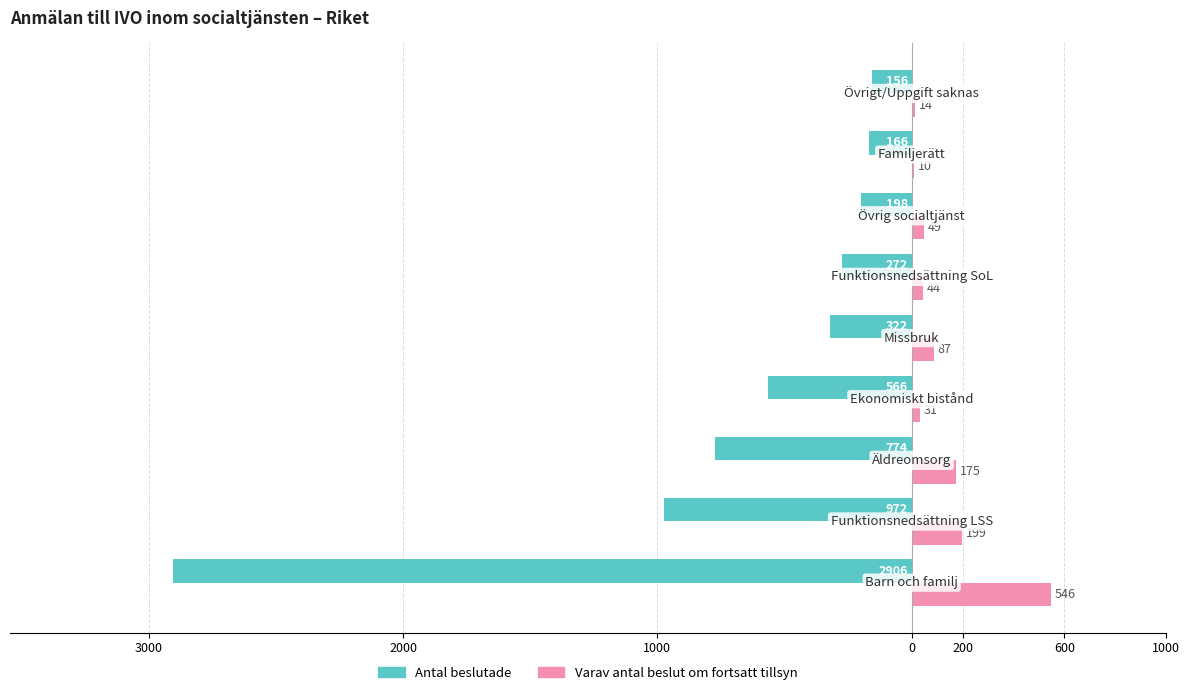

What is the value of the Varav antal beslut om fortsatt tillsyn bar at the 6th from the left?

44